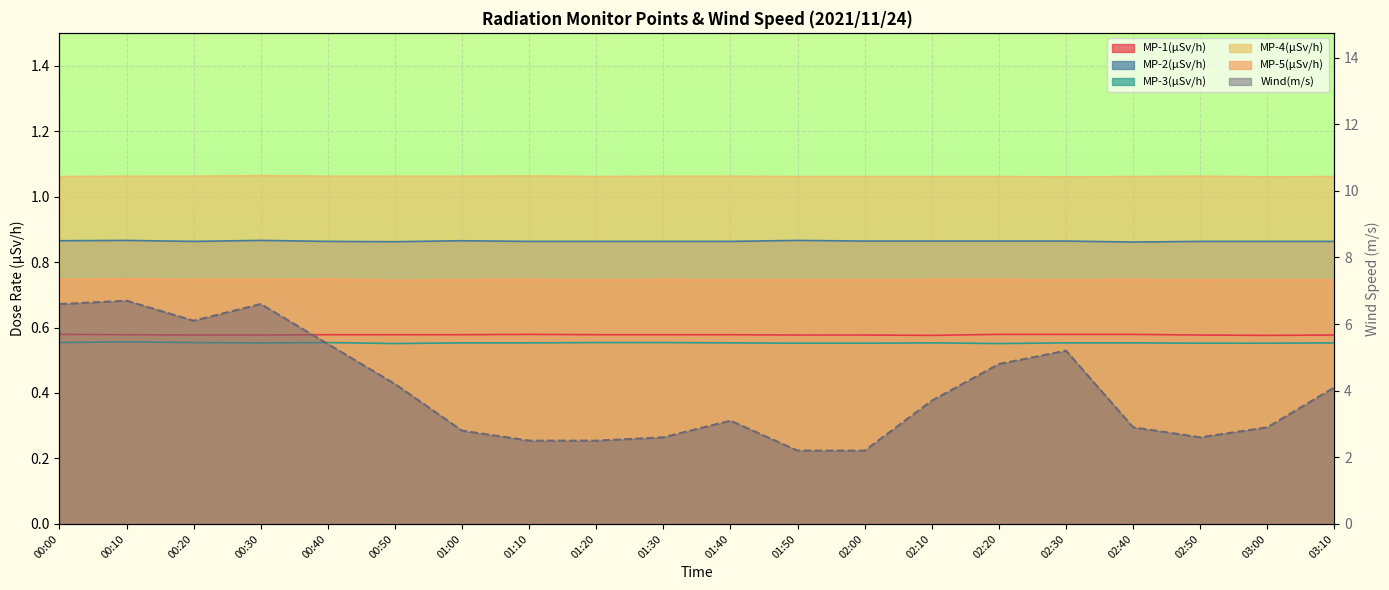

What is the maximum value shown in the chart?

6.7